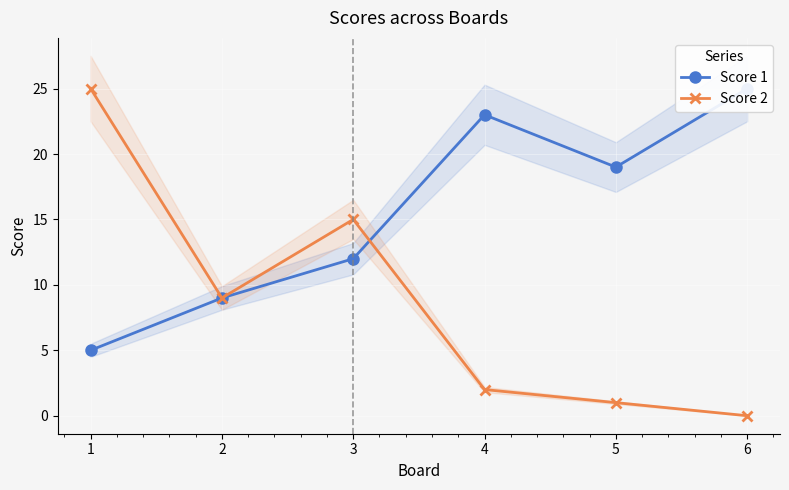

At which category is the sum across all series the highest?

1